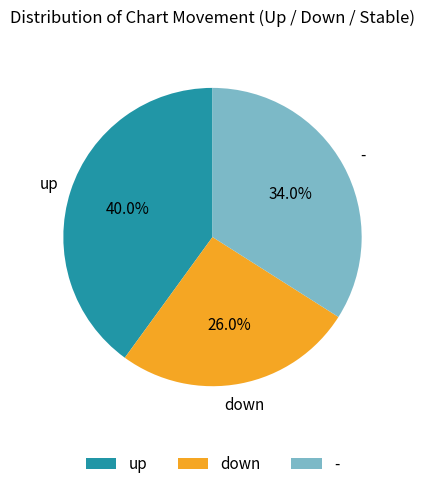

What percentage is the down slice, to the nearest percent?

26%